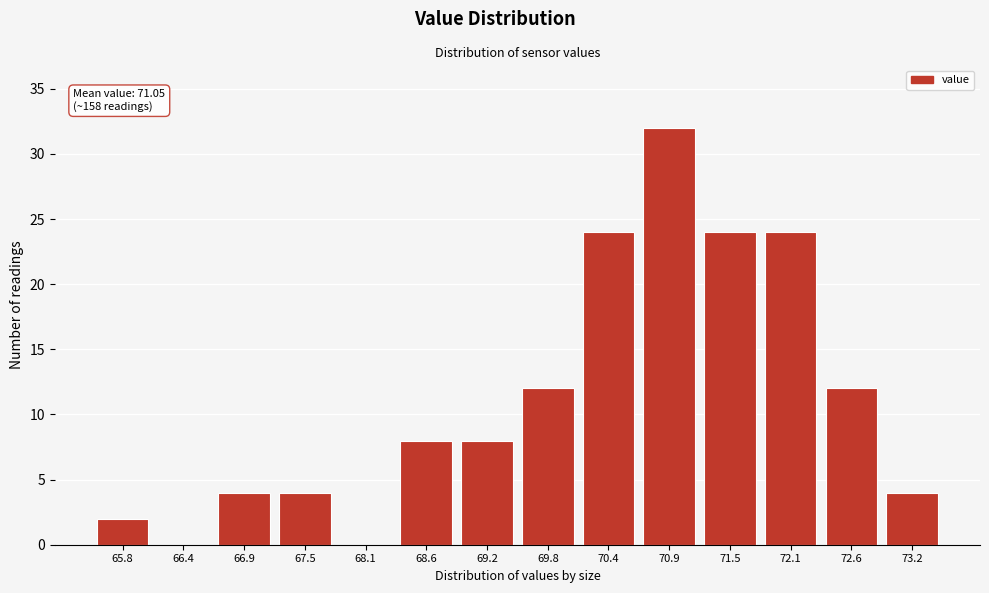

Reading left to right, what are all the values shown in this chart?

65.8=2	66.4=0	66.9=4	67.5=4	68.1=0	68.6=8	69.2=8	69.8=12	70.4=24	70.9=32	71.5=24	72.1=24	72.6=12	73.2=4